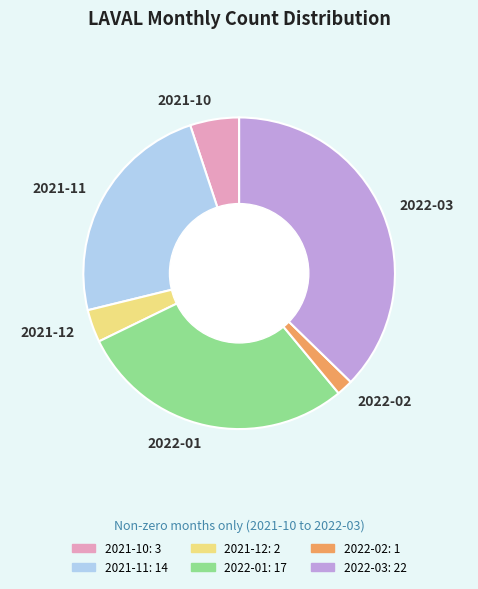

Which category has the biggest portion of the pie?

2022-03